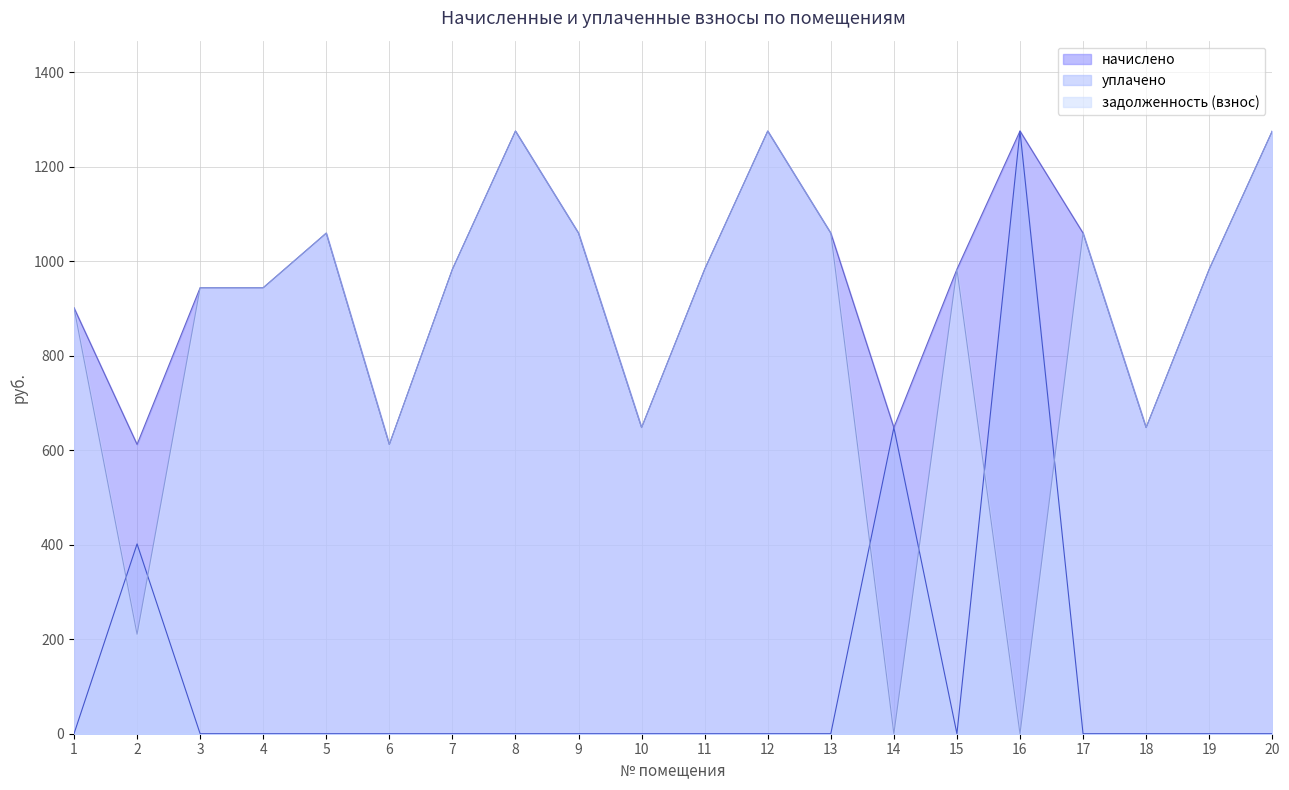

Reading right to left, transcribe all the data shown in this chart.

начислено: 20=1275.8	19=983.2	18=648.1	17=1059.7	16=1275.8	15=983.2	14=648.1	13=1059.7	12=1275.8	11=983.2	10=648.1	9=1059.7	8=1275.8	7=983.2	6=612.4	5=1059.7	4=944.1	3=944.1	2=612.4	1=901.5
уплачено: 20=0.0	19=0.0	18=0.0	17=0.0	16=1275.8	15=0.0	14=648.0	13=0.0	12=0.0	11=0.0	10=0.0	9=0.0	8=0.0	7=0.0	6=0.0	5=0.0	4=0.0	3=0.0	2=401.8	1=0.0
задолженность (взнос): 20=1275.8	19=983.2	18=648.1	17=1059.7	16=0.0	15=983.2	14=0.1	13=1059.7	12=1275.8	11=983.2	10=648.1	9=1059.7	8=1275.8	7=983.2	6=612.4	5=1059.7	4=944.1	3=944.1	2=210.6	1=901.5